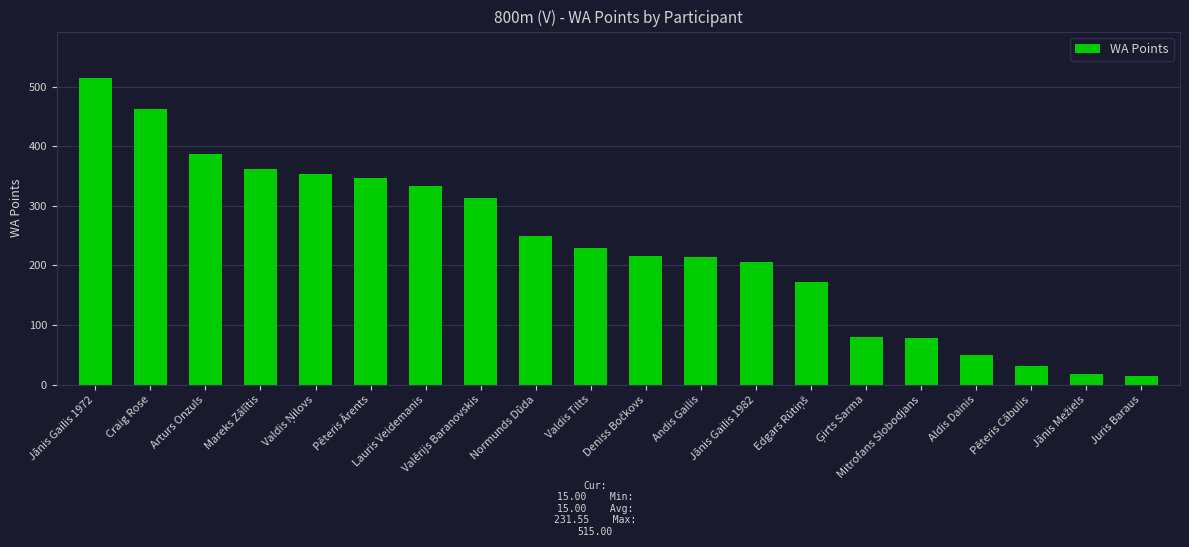

What is the average value?

232